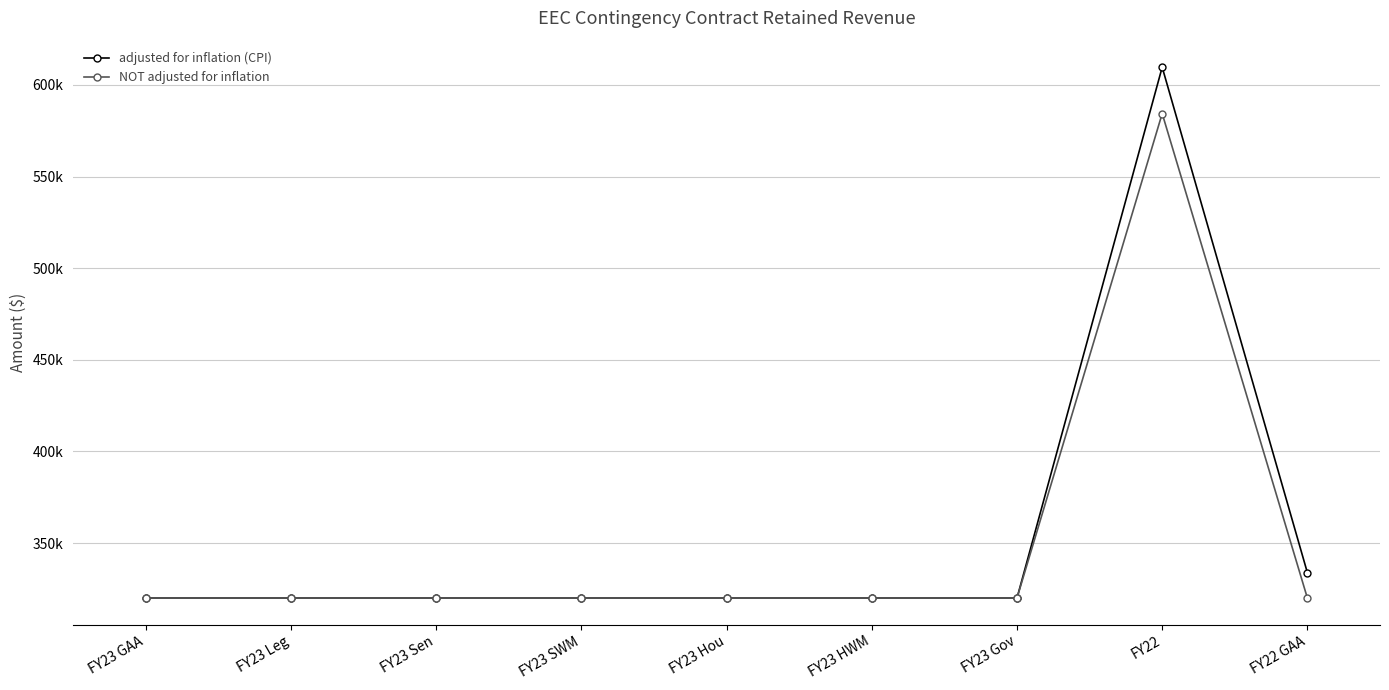

What are all the series names shown in the legend?

adjusted for inflation (CPI), NOT adjusted for inflation